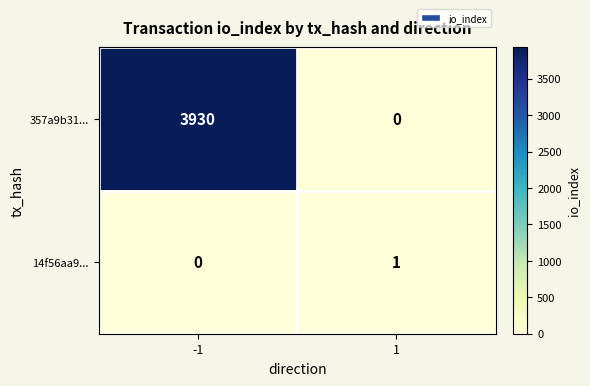

Count the number of categories in the chart.

2